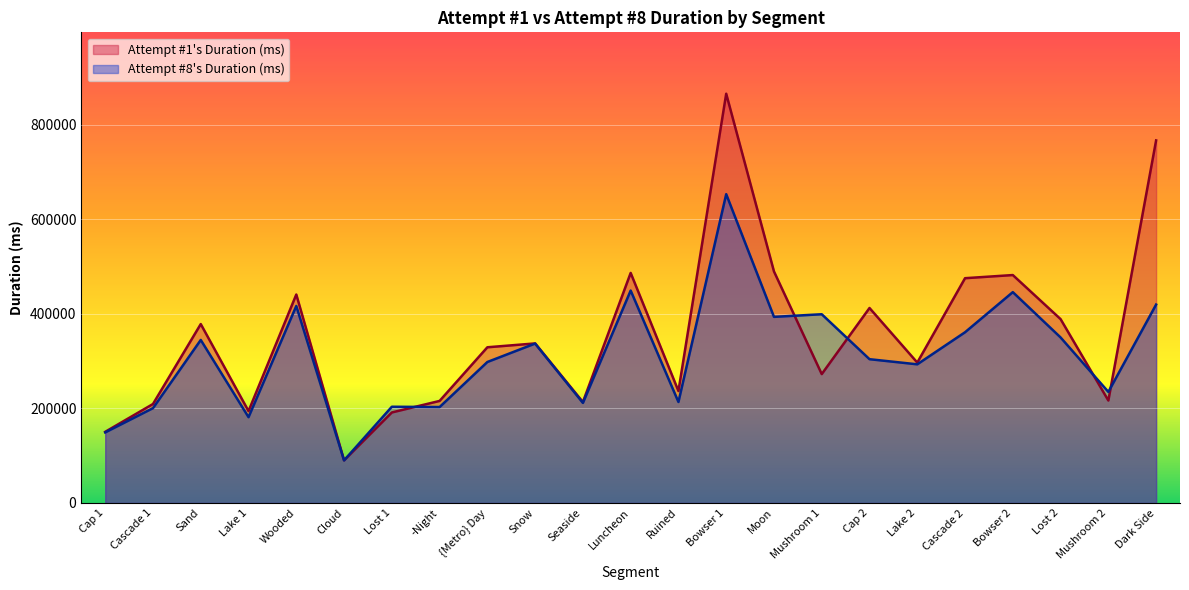

Where is Attempt #8's Duration (ms) nearest to the value 371438?

Cascade 2